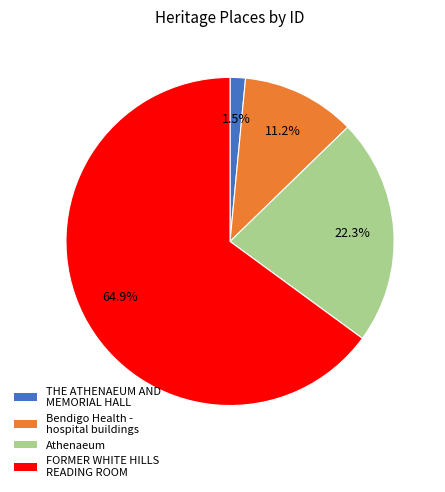

Does any single category account for the majority?

Yes